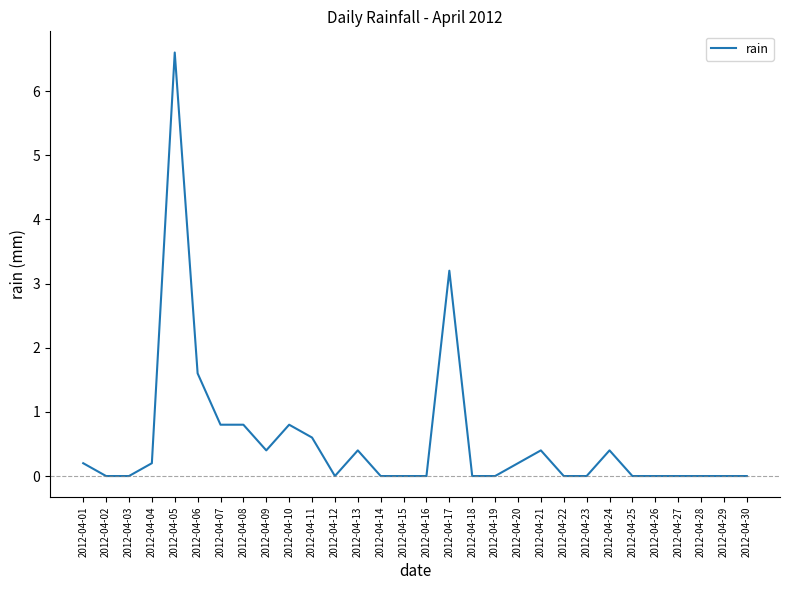

True or false: the data shows 0.2 at 2012-04-04.

True